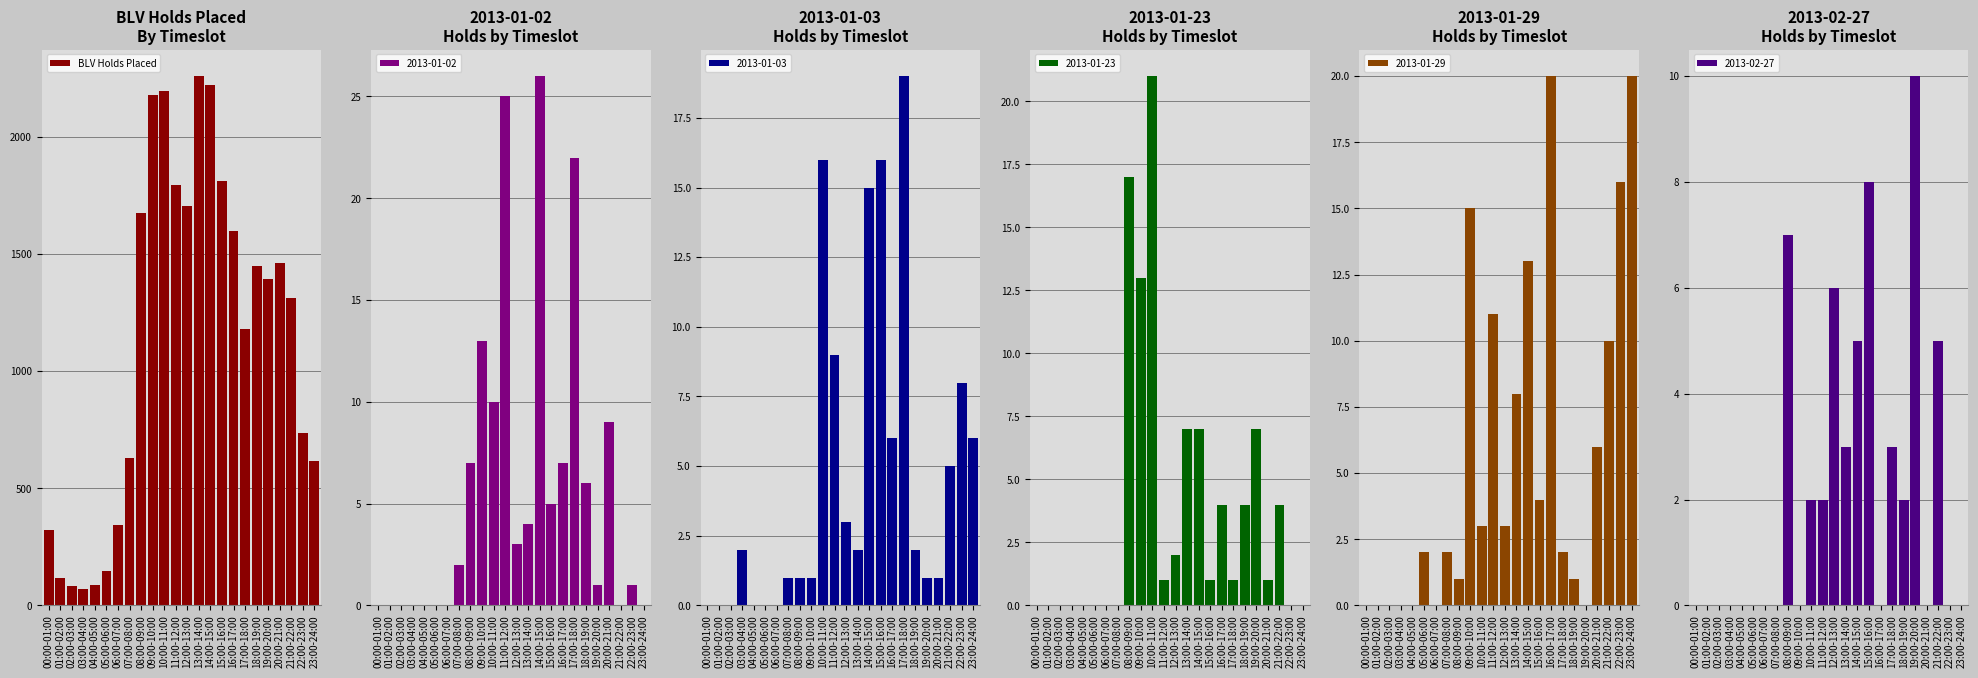

True or false: the data shows 2009 at 18:00-19:00.

False